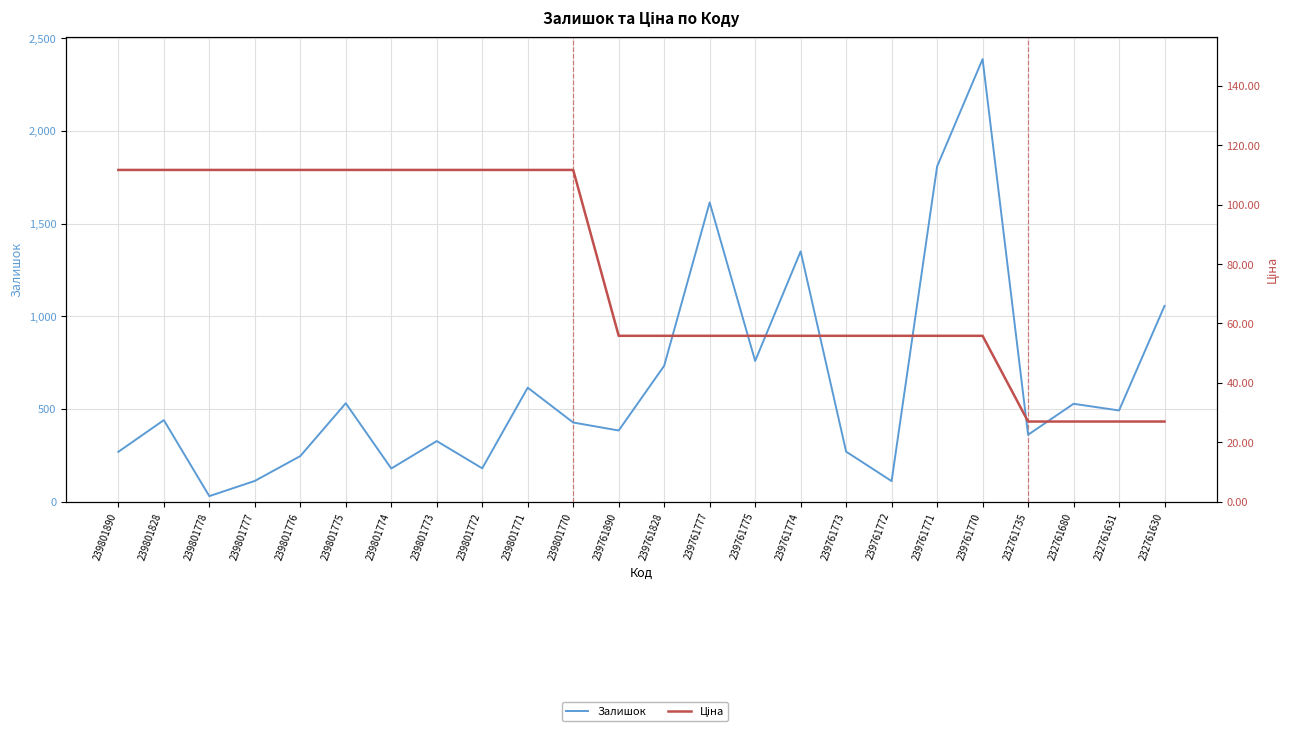

Reading left to right, what are all the values shown in this chart?

Залишок: 239801890=269.0	239801828=440.0	239801778=30.0	239801777=112.0	239801776=246.0	239801775=531.0	239801774=179.0	239801773=327.0	239801772=180.0	239801771=615.0	239801770=427.0	239761890=384.0	239761828=733.0	239761777=1614.0	239761775=759.0	239761774=1350.0	239761773=270.0	239761772=111.0	239761771=1808.0	239761770=2387.0	232761735=361.0	232761680=528.0	232761631=492.0	232761630=1056.0
Ціна: 239801890=111.7	239801828=111.7	239801778=111.7	239801777=111.7	239801776=111.7	239801775=111.7	239801774=111.7	239801773=111.7	239801772=111.7	239801771=111.7	239801770=111.7	239761890=55.9	239761828=55.9	239761777=55.9	239761775=55.9	239761774=55.9	239761773=55.9	239761772=55.9	239761771=55.9	239761770=55.9	232761735=27.0	232761680=27.0	232761631=27.0	232761630=27.0